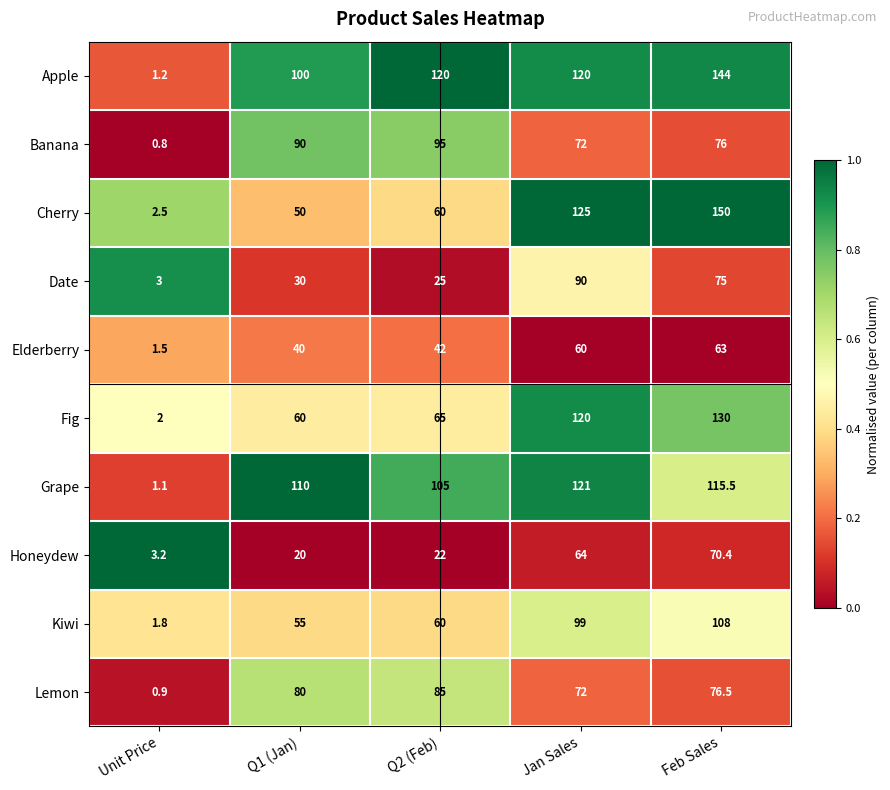

How many series are shown in this chart?

10